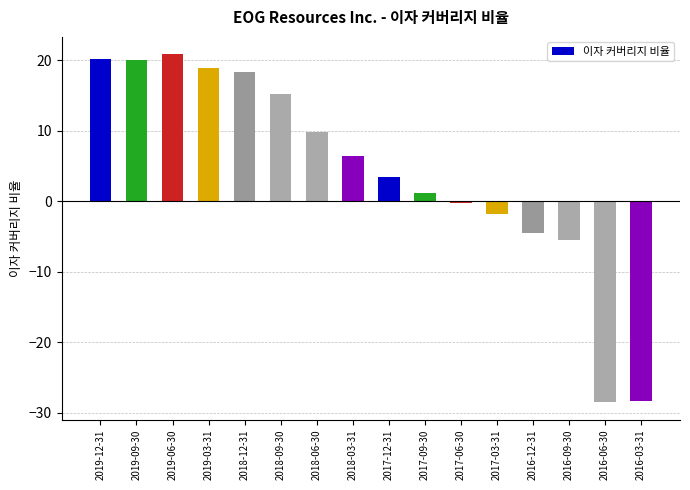

Read the value at 2018-12-31.

18.3